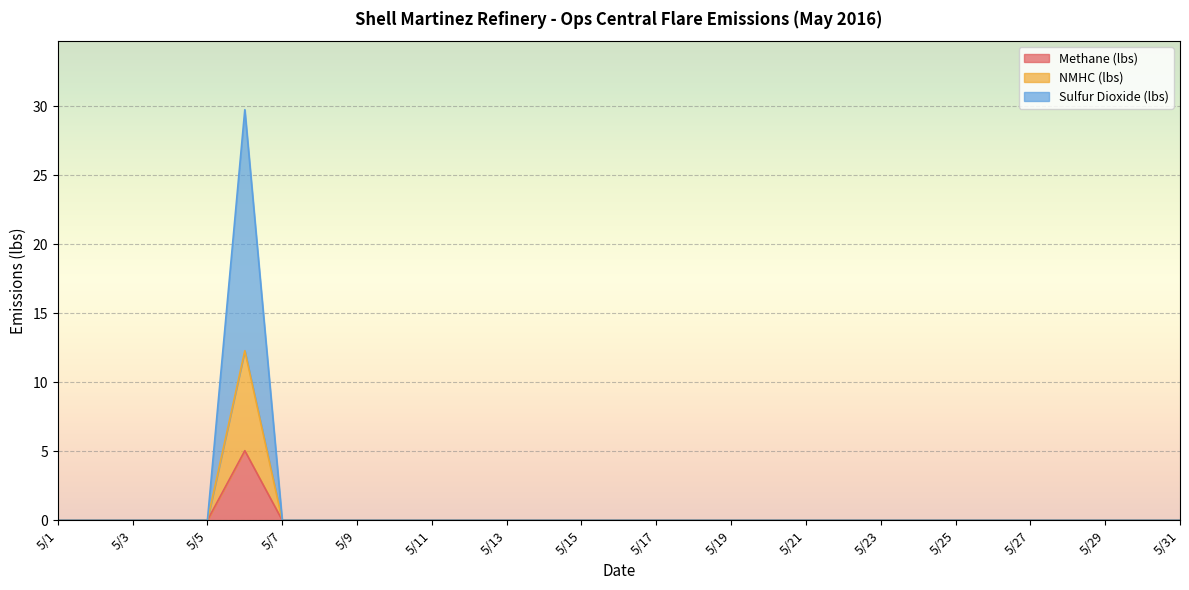

Between 5/24 and 5/1, which is larger?

5/24